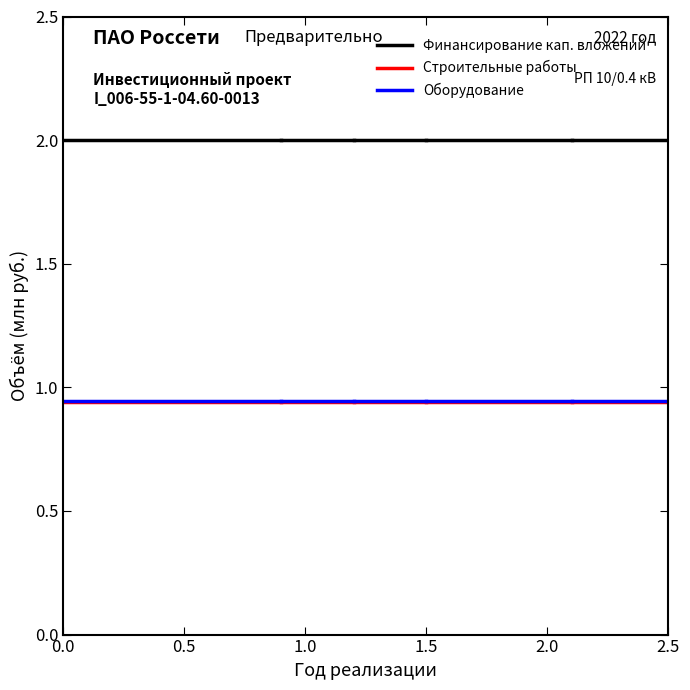

What is the value of the Финансирование кап. вложений point at the 2nd from the left?

2.0